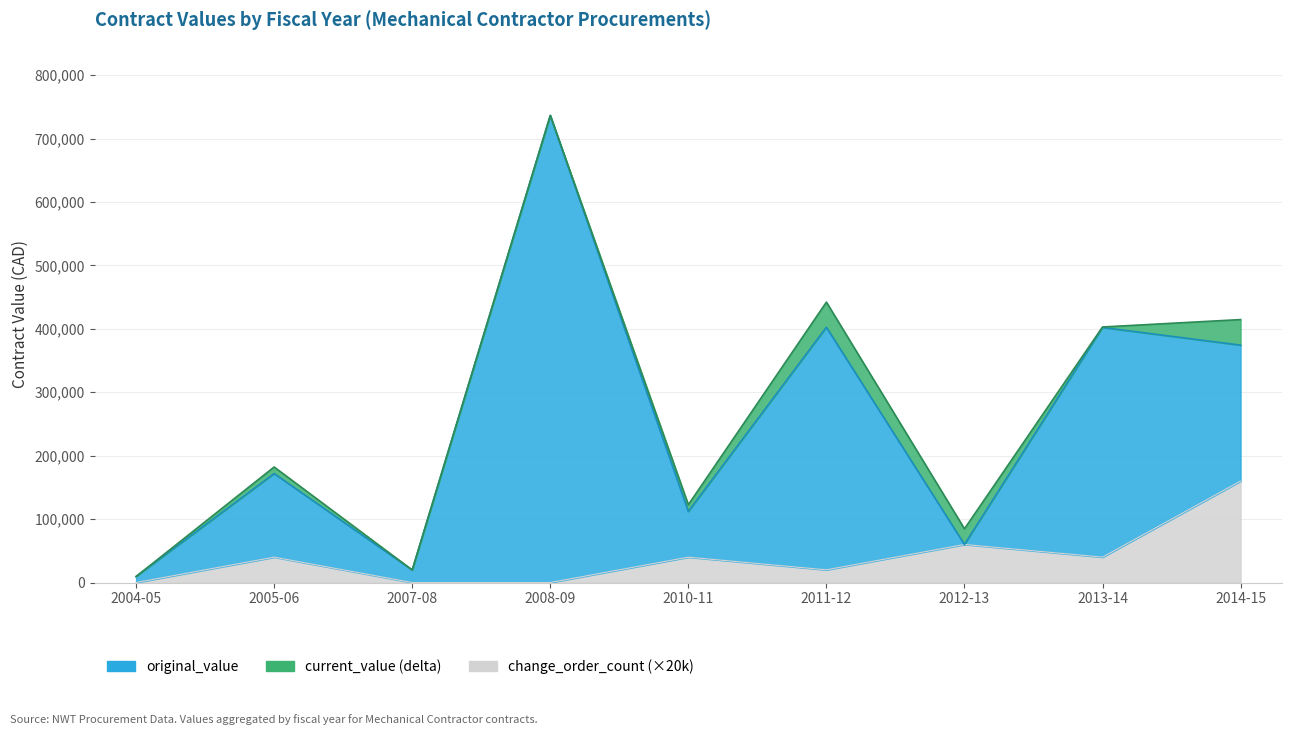

Which series has the largest range (max minus min)?

current_value